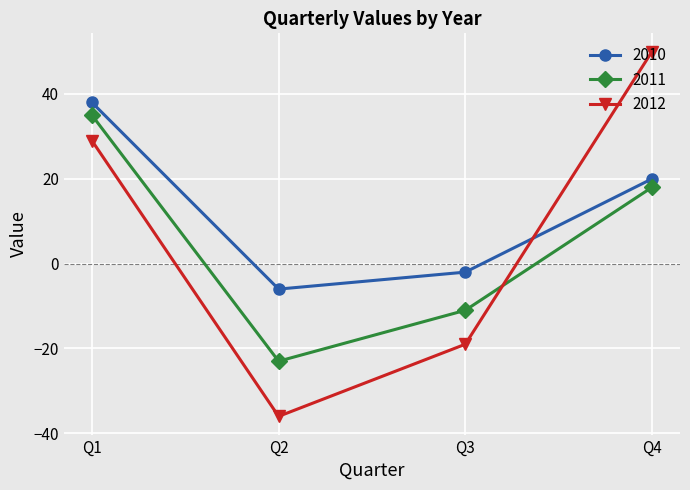

Reading left to right, transcribe all the data shown in this chart.

2010: Q1=38	Q2=-6	Q3=-2	Q4=20
2011: Q1=35	Q2=-23	Q3=-11	Q4=18
2012: Q1=29	Q2=-36	Q3=-19	Q4=50